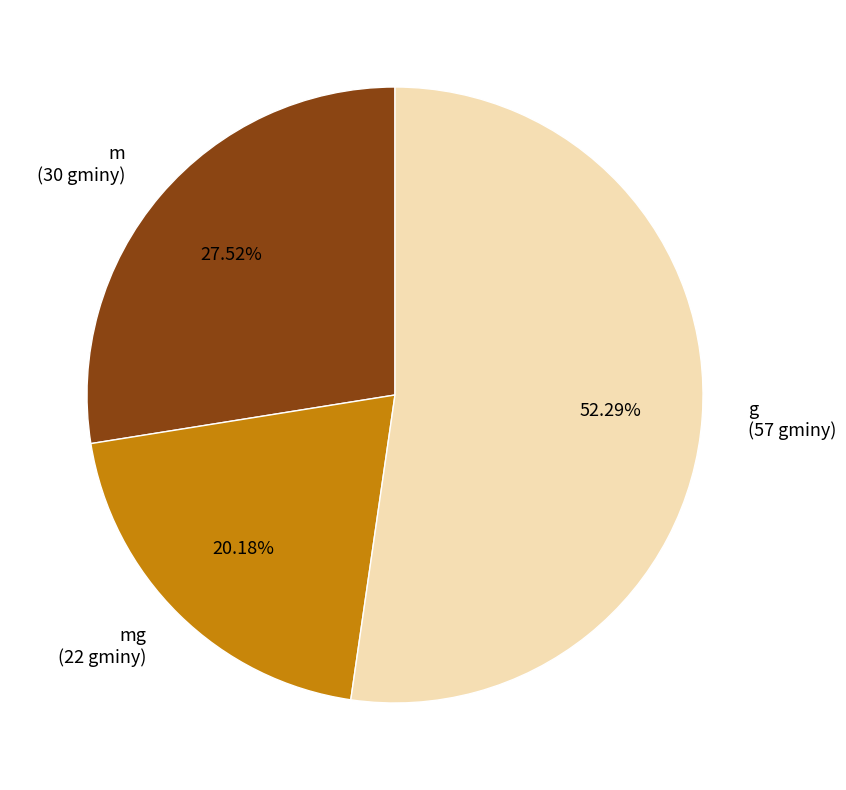

Does any single category account for the majority?

Yes